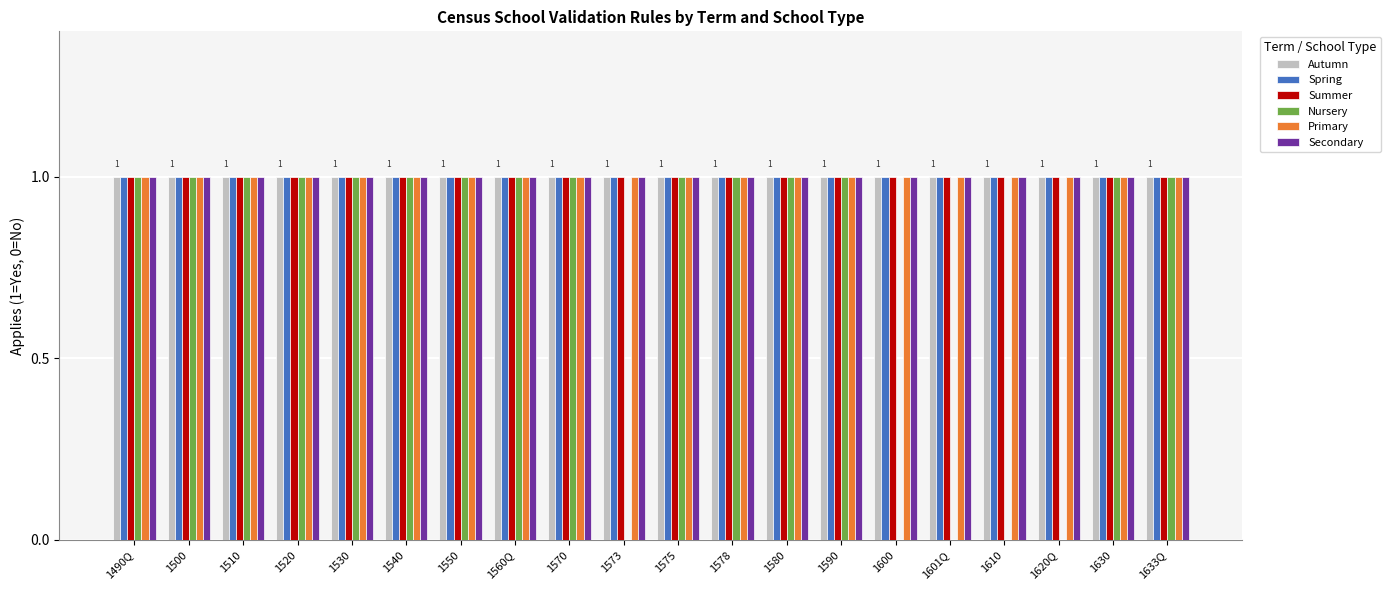

Which series changed the most between 1540 and 1573?

Nursery